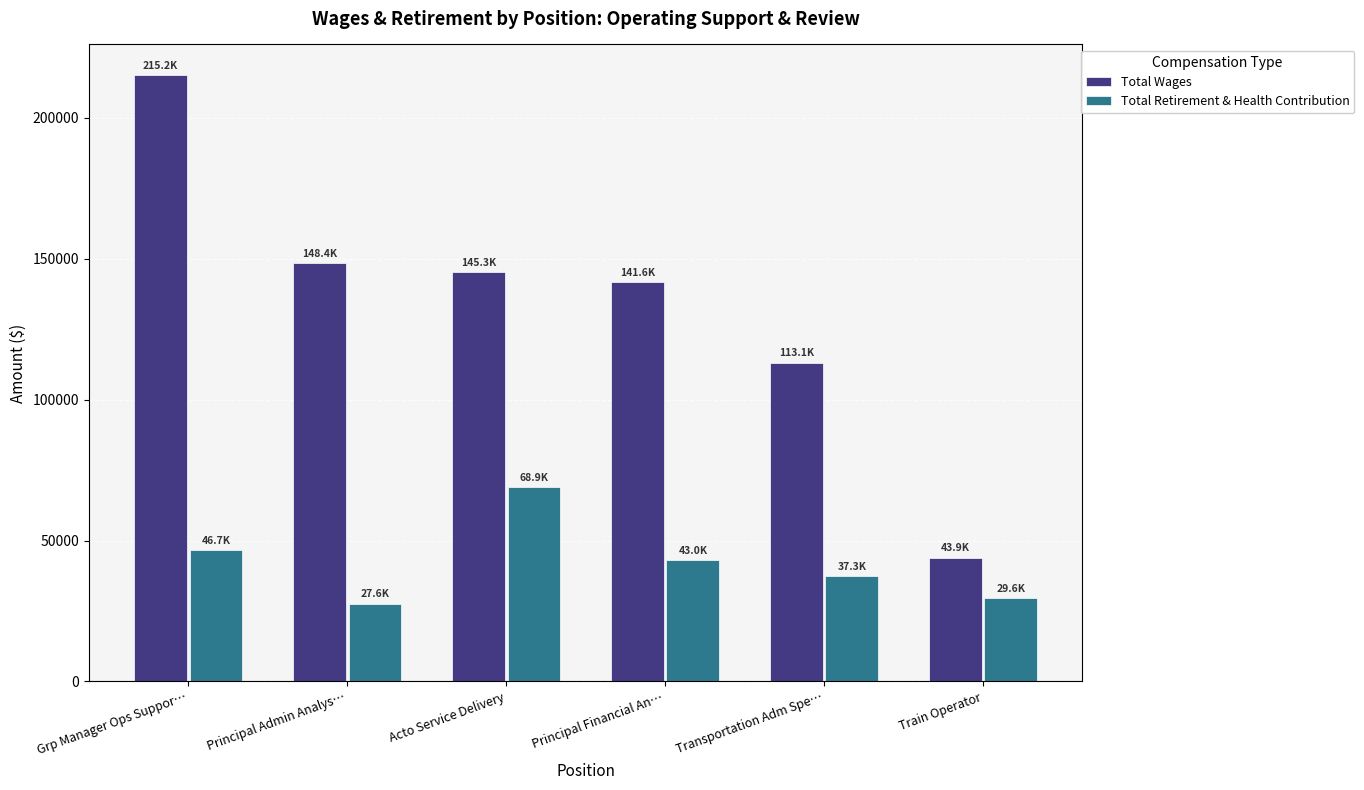

At which category is the sum across all series the highest?

Grp Manager Ops Suppor…